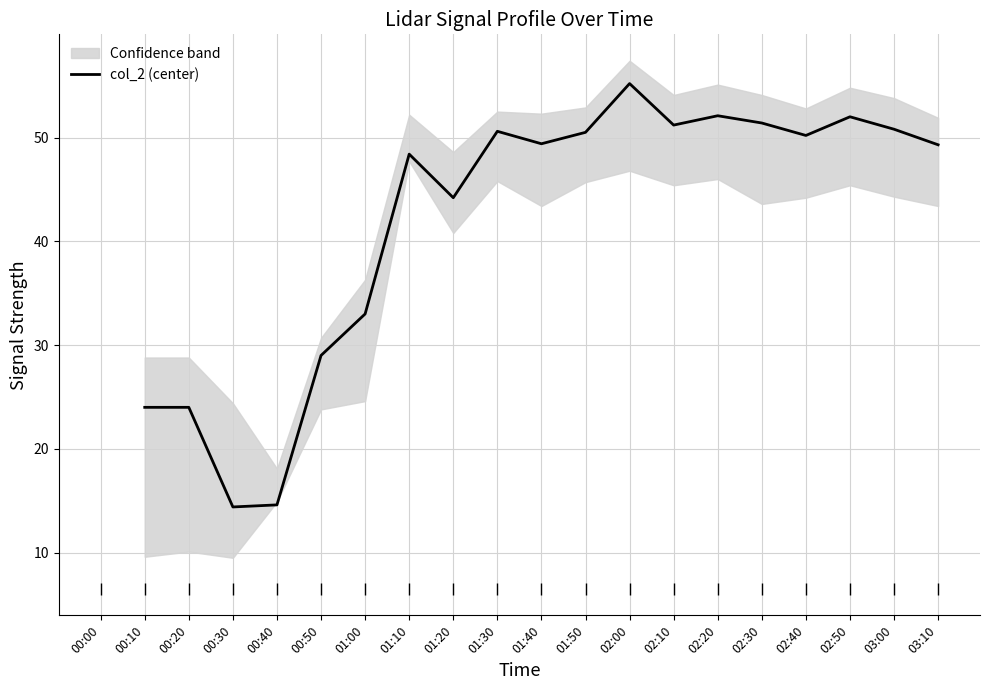

Rank the categories by value from highest to lowest.

00:00, 02:00, 02:20, 02:50, 02:30, 02:10, 03:00, 01:30, 01:50, 02:40, 01:40, 03:10, 01:10, 01:20, 01:00, 00:50, 00:10, 00:20, 00:40, 00:30